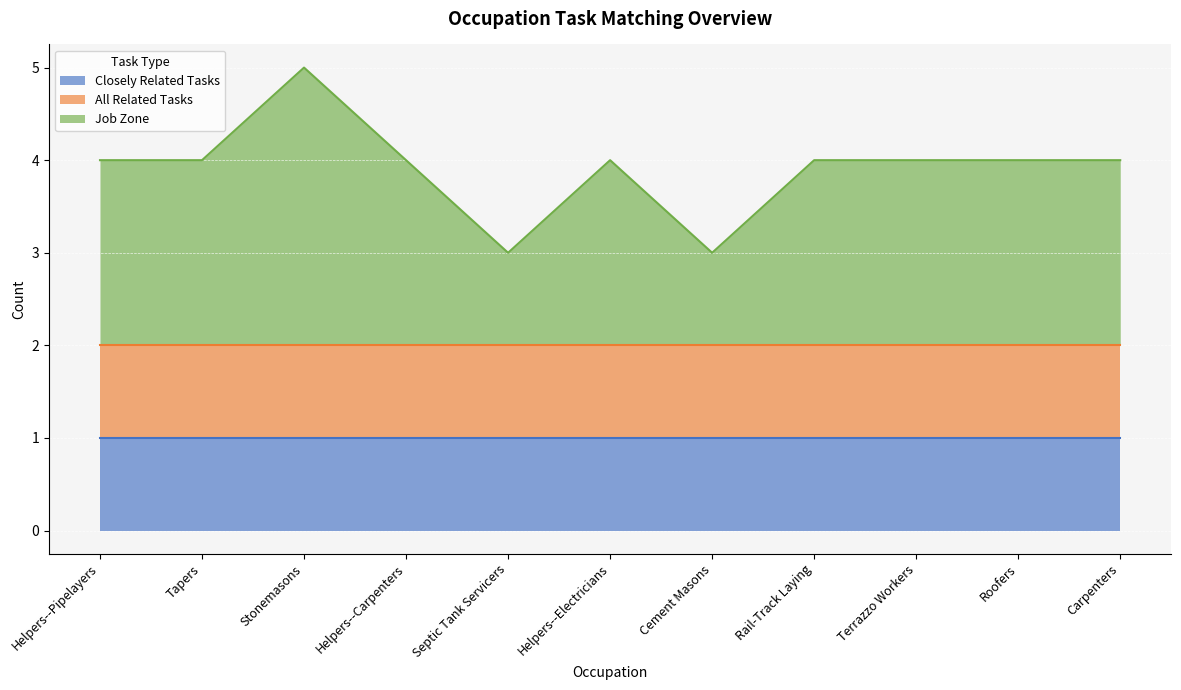

Does the chart display data point markers on the line(s)?

No